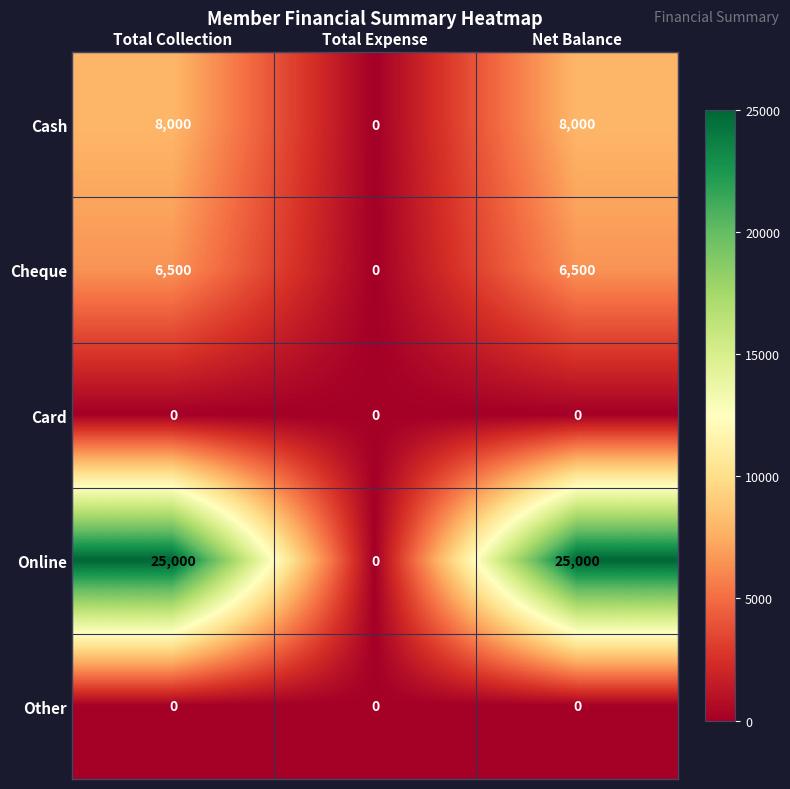

Between Total Collection and Total Expense, which series saw the biggest shift?

Online